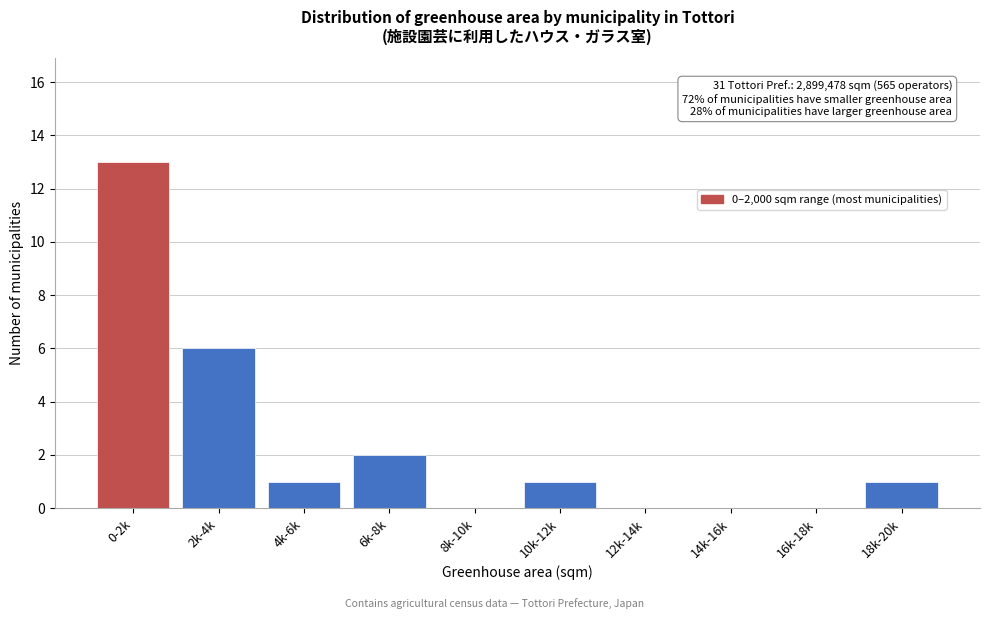

Reading right to left, extract all data points from this chart.

18k-20k=1	16k-18k=0	14k-16k=0	12k-14k=0	10k-12k=1	8k-10k=0	6k-8k=2	4k-6k=1	2k-4k=6	0-2k=13